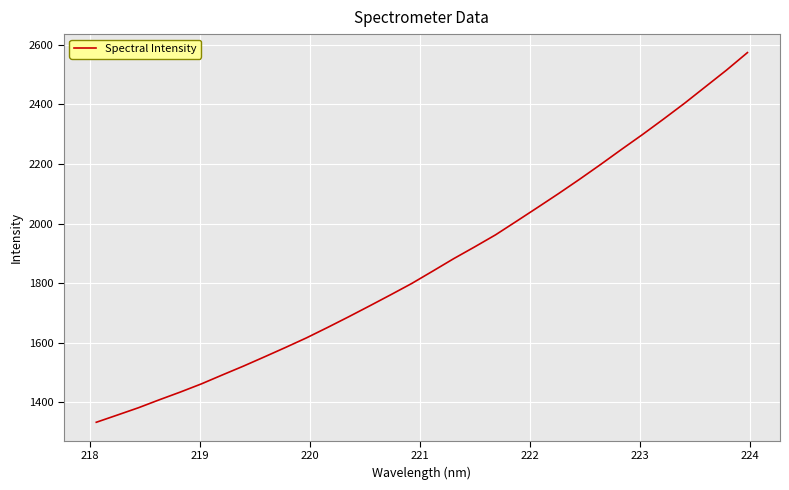

What is the smallest value displayed?

1333.3